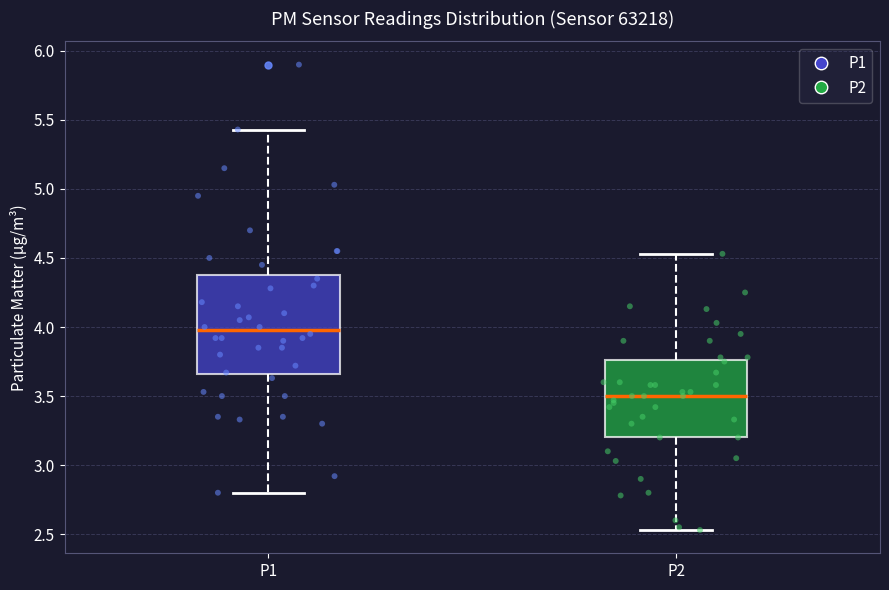

Reading left to right, transcribe this box plot: for each box, give where its median line is, the range the box spans, and where its two whiskers end, as read against the y-axis. The values are not printed on the chart, so give them approximately, as read against the axis.

P1: median 4.00, box 3.65 to 4.40, whiskers 2.80 to 5.45
P2: median 3.50, box 3.20 to 3.75, whiskers 2.55 to 4.55